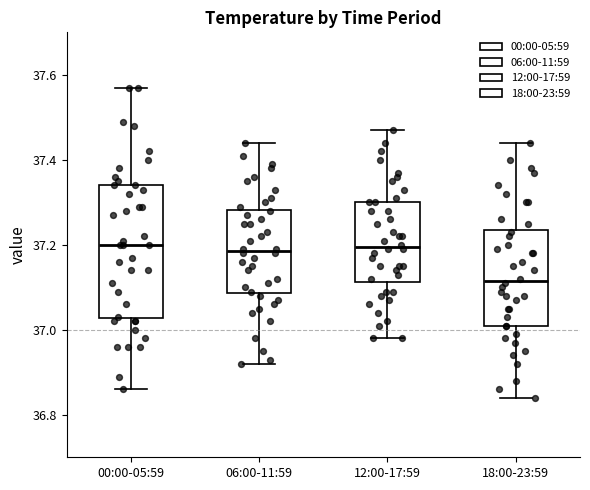

Reading left to right, transcribe this box plot: for each box, give where its median line is, the range the box spans, and where its two whiskers end, as read against the y-axis. The values are not printed on the chart, so give them approximately, as read against the axis.

00:00-05:59: median 37.20, box 37.02 to 37.34, whiskers 36.86 to 37.58
06:00-11:59: median 37.18, box 37.08 to 37.28, whiskers 36.92 to 37.44
12:00-17:59: median 37.20, box 37.12 to 37.30, whiskers 36.98 to 37.48
18:00-23:59: median 37.12, box 37.02 to 37.24, whiskers 36.84 to 37.44